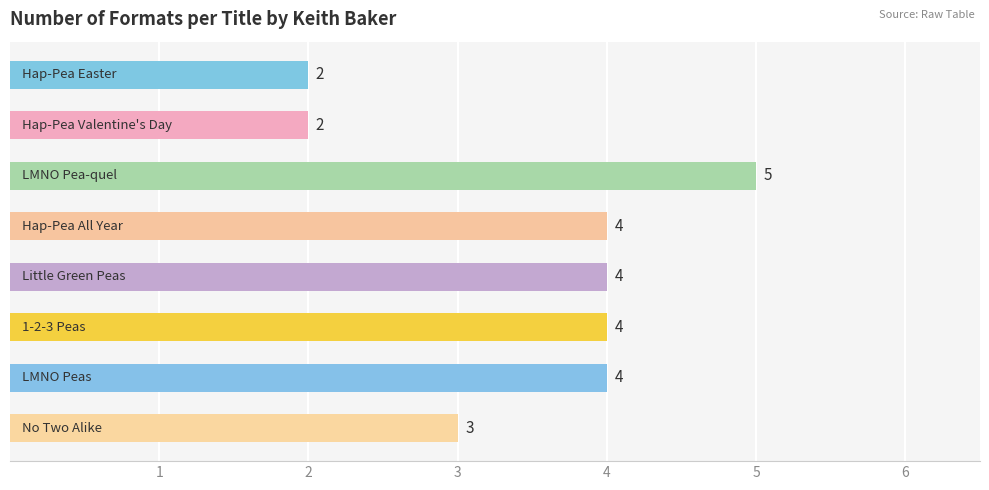

What is the value of the 1st bar from the top?

2